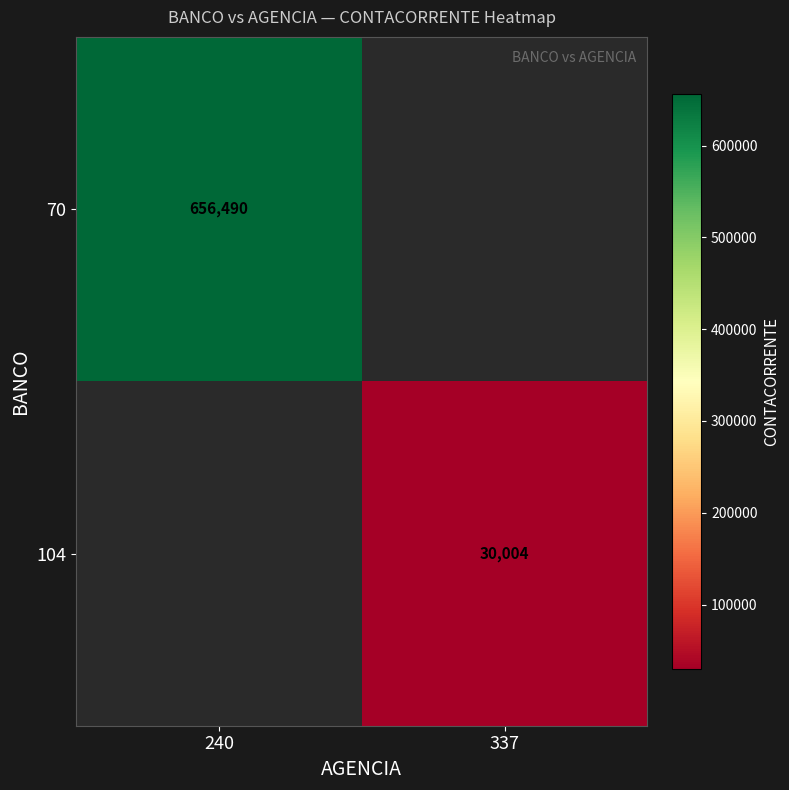

What is the greatest value displayed?

656490.0